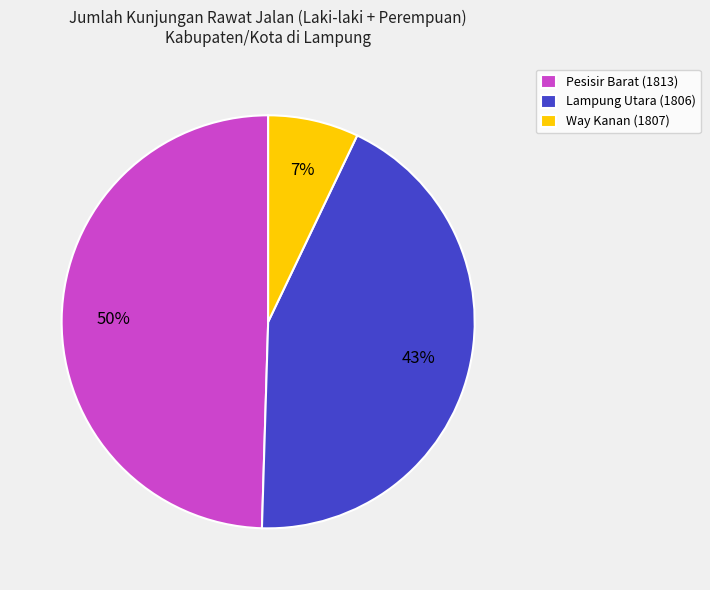

Which slice is the largest?

Pesisir Barat (1813)